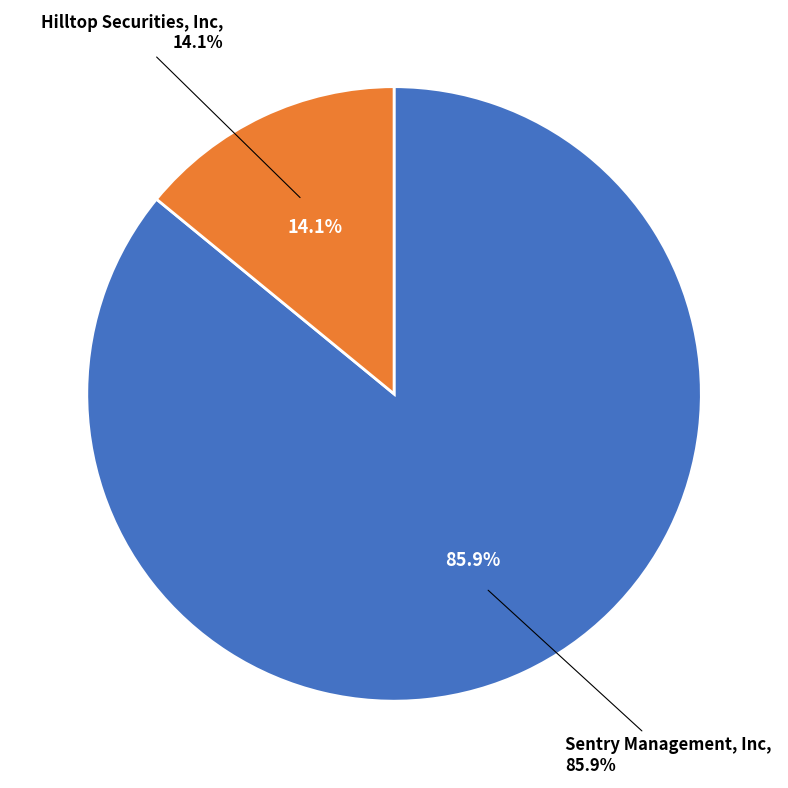

What portion of the pie excludes Sentry Management, Inc?

14.1%